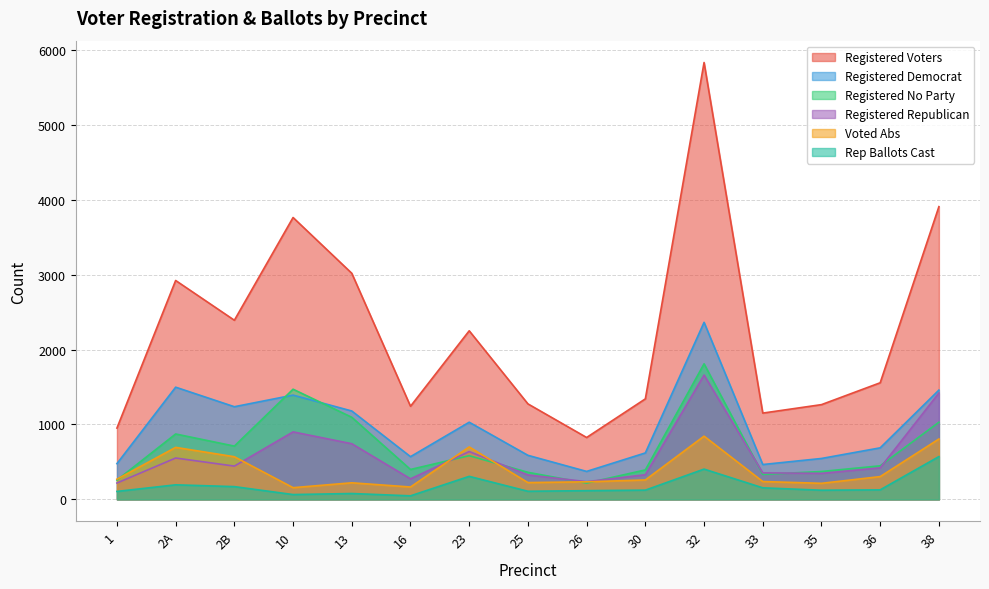

What is the lowest value of the Registered Republican series?

218